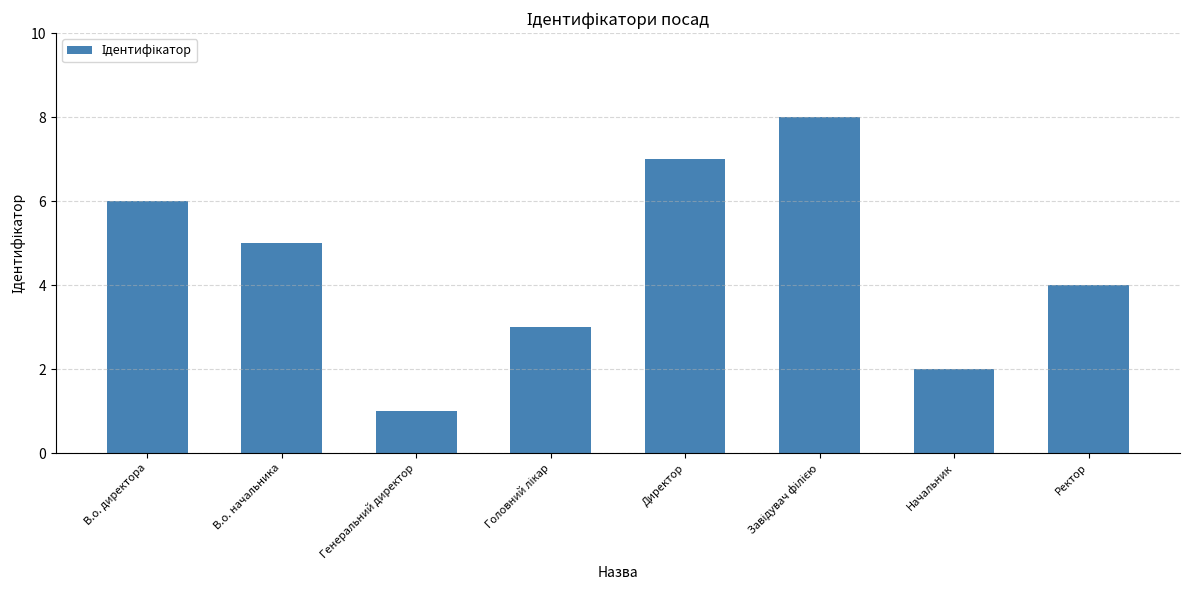

What is the sum of all values?

36